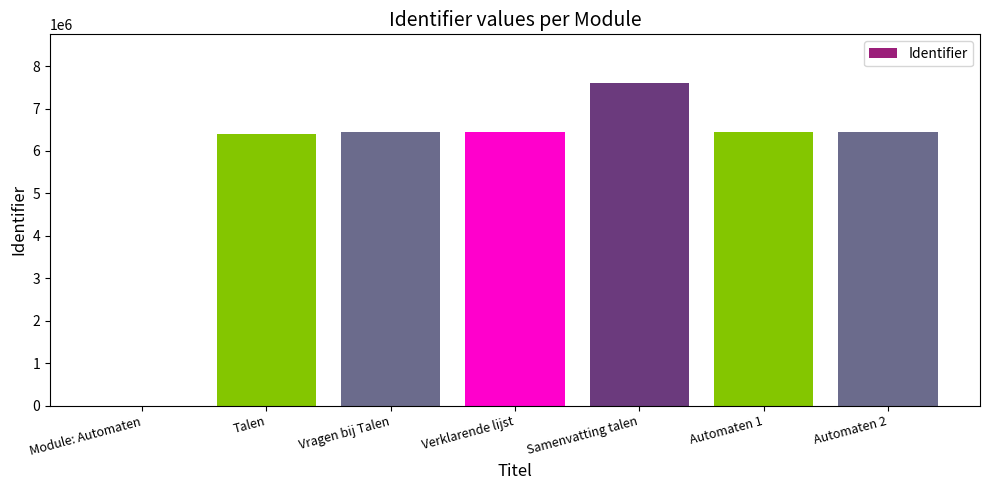

What is the average value?

5686901